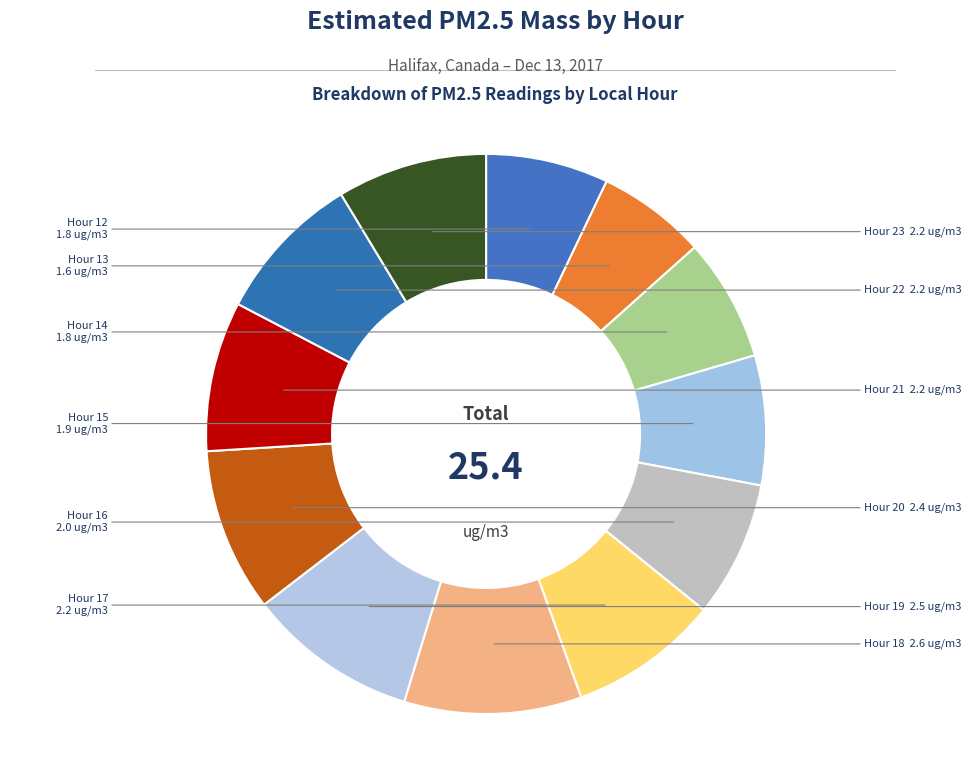

Which slice is the smallest?

Hour 13